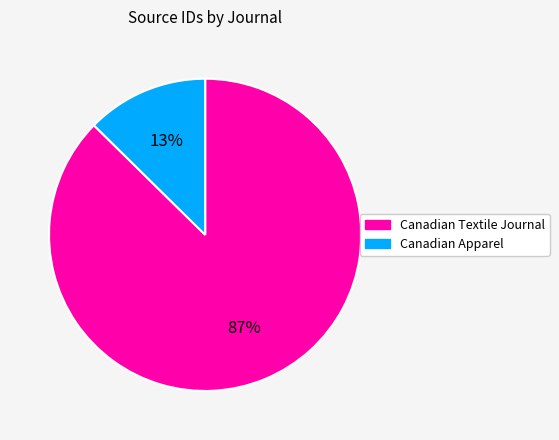

Is there a majority slice in this chart?

Yes